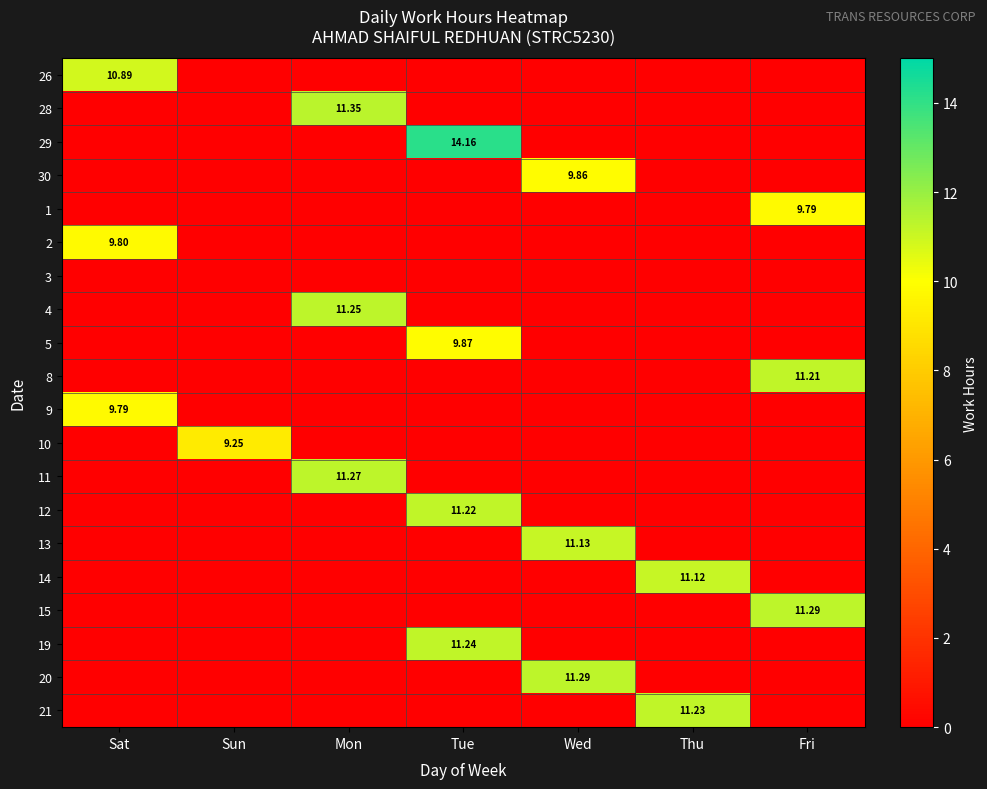

Is the value of 9 at Sat greater than the value of 11 at Mon?

No